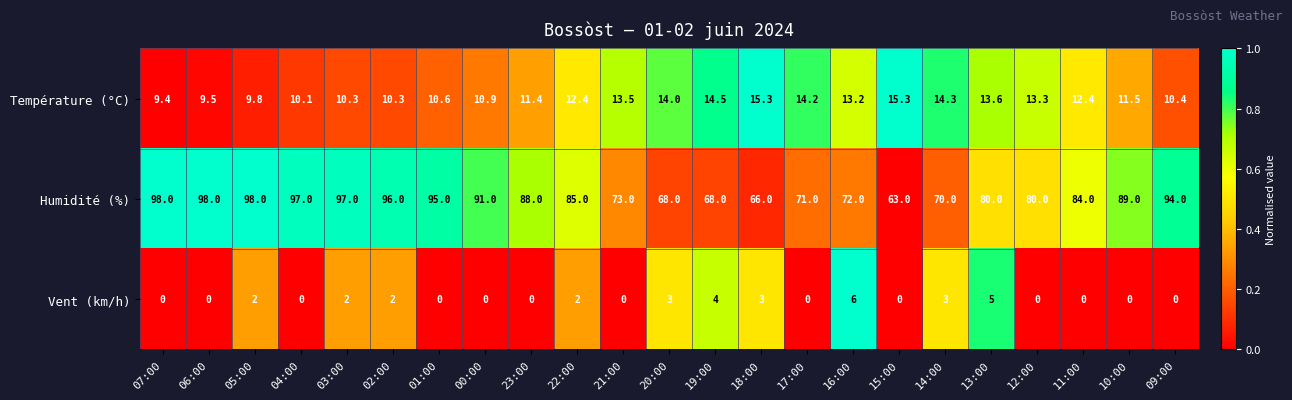

List the series in order of their peak value, highest first.

Humidité (%), Température (°C), Vent (km/h)